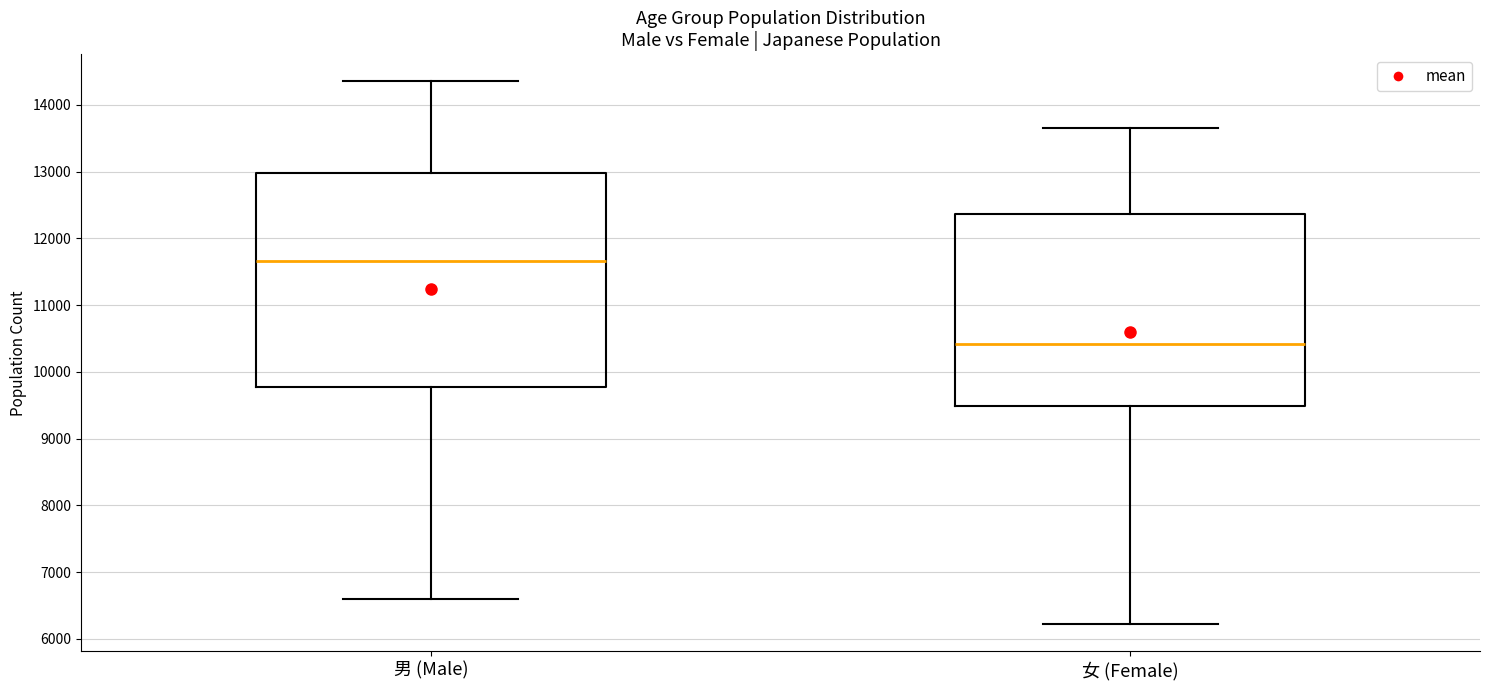

Comparing the boxes themselves (not the whiskers), which one is the tallest?

男 (Male)